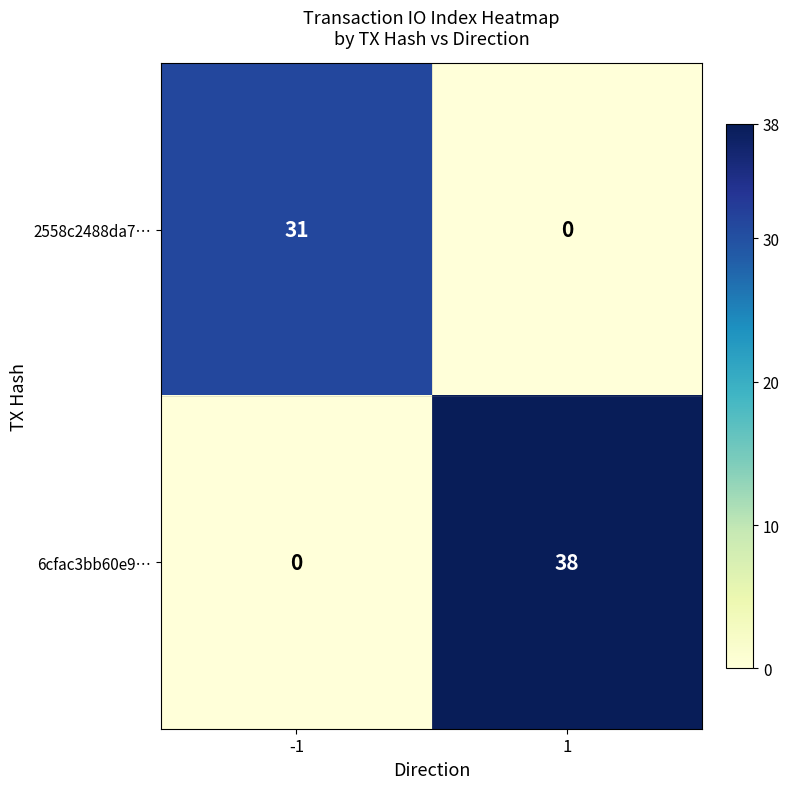

What is the sum of the 2558c2488da7… values at 1 and -1?

31